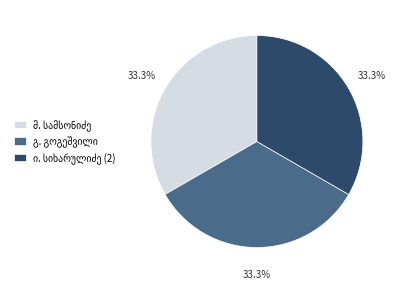

Is there a majority slice in this chart?

No